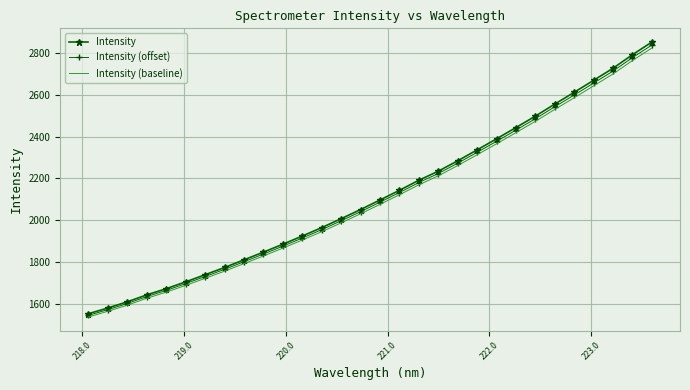

True or false: Intensity (offset) has more than 1 interior local peaks.

False